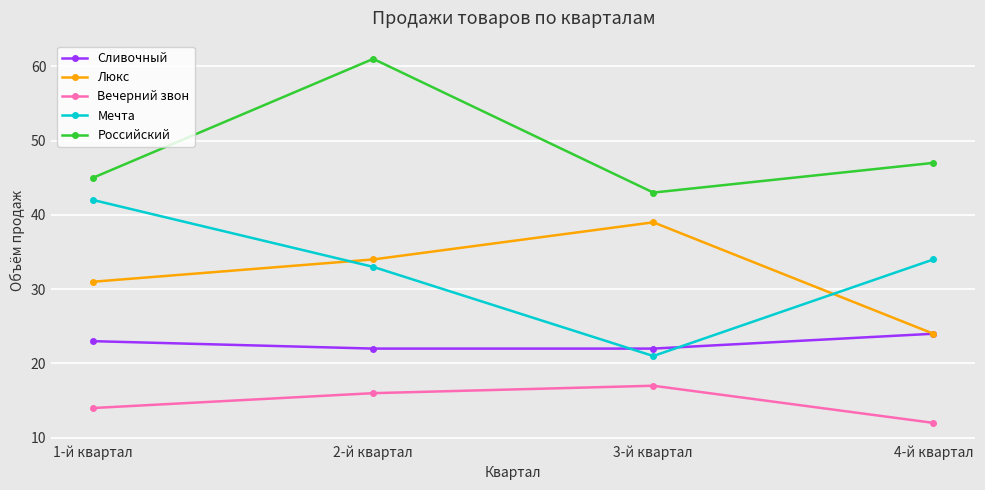

Read the Сливочный value at 2-й квартал.

22